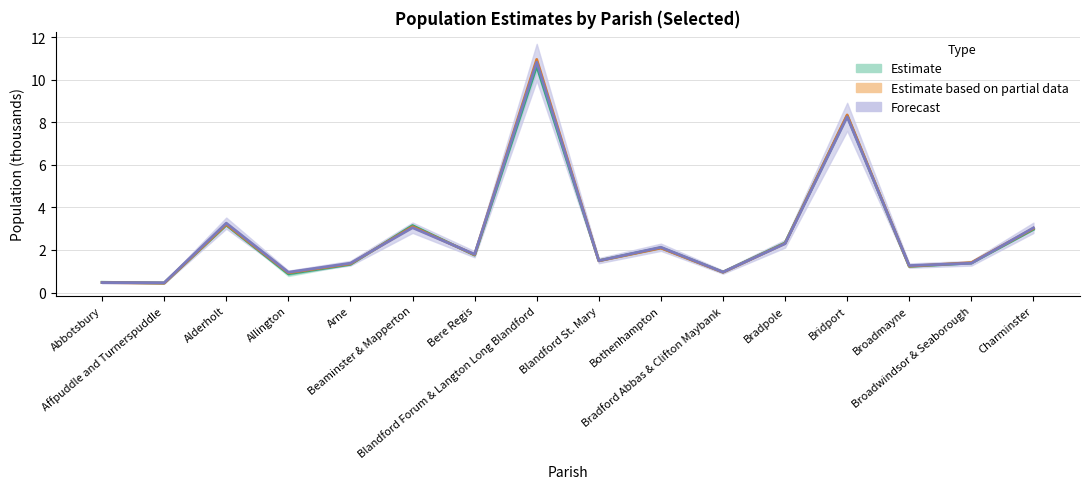

Is it true that Estimate equals 1.8 at Bere Regis?

True